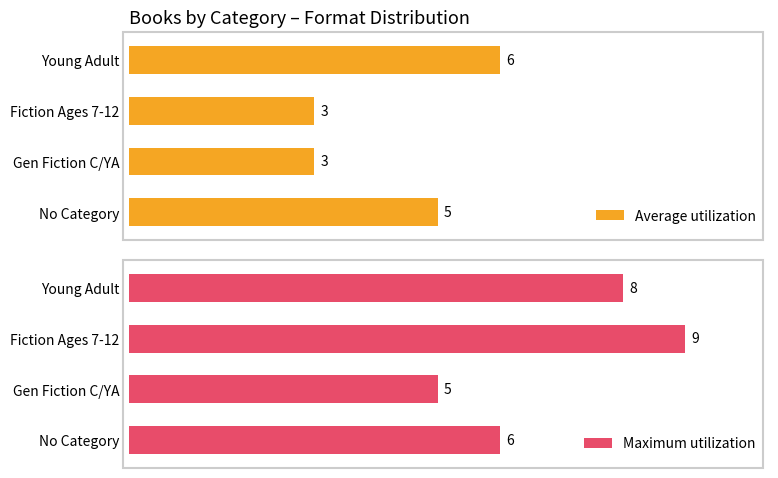

List the series in order of their peak value, highest first.

Maximum utilization, Average utilization